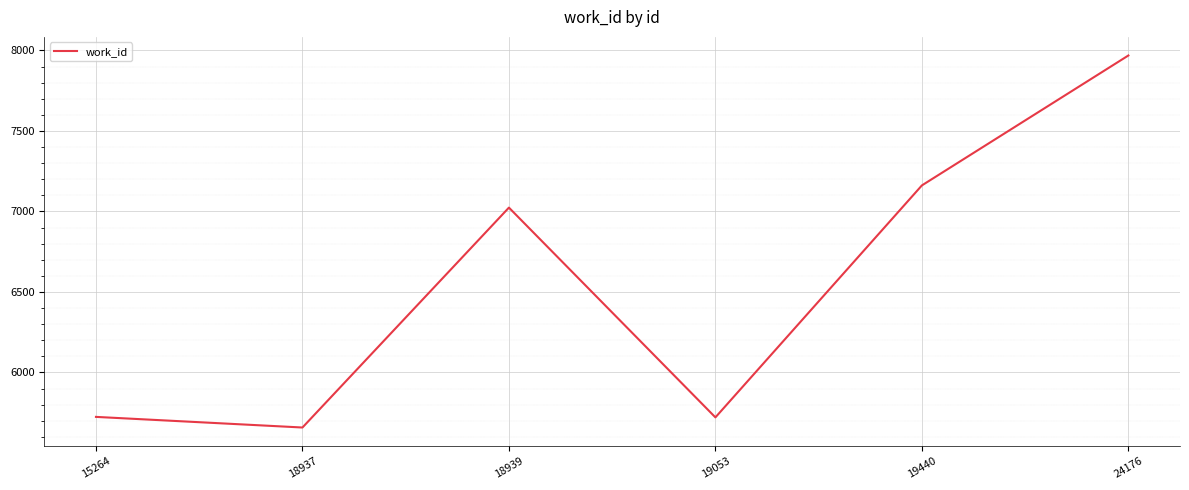

True or false: the data has more than 1 interior local peaks.

False